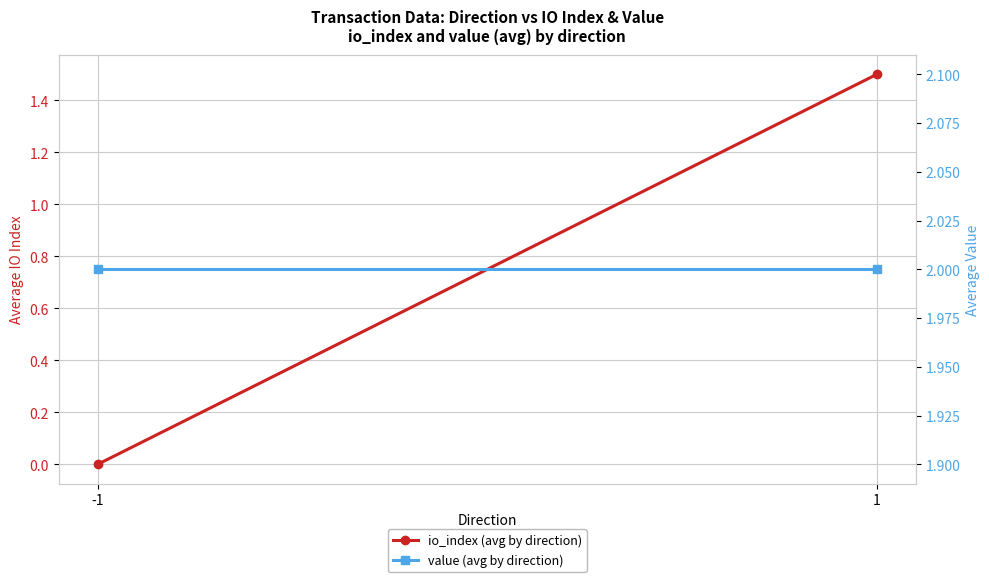

Reading left to right, extract all data points from this chart.

io_index (avg by direction): 0.0	1.5
value (avg by direction): 2.0	2.0